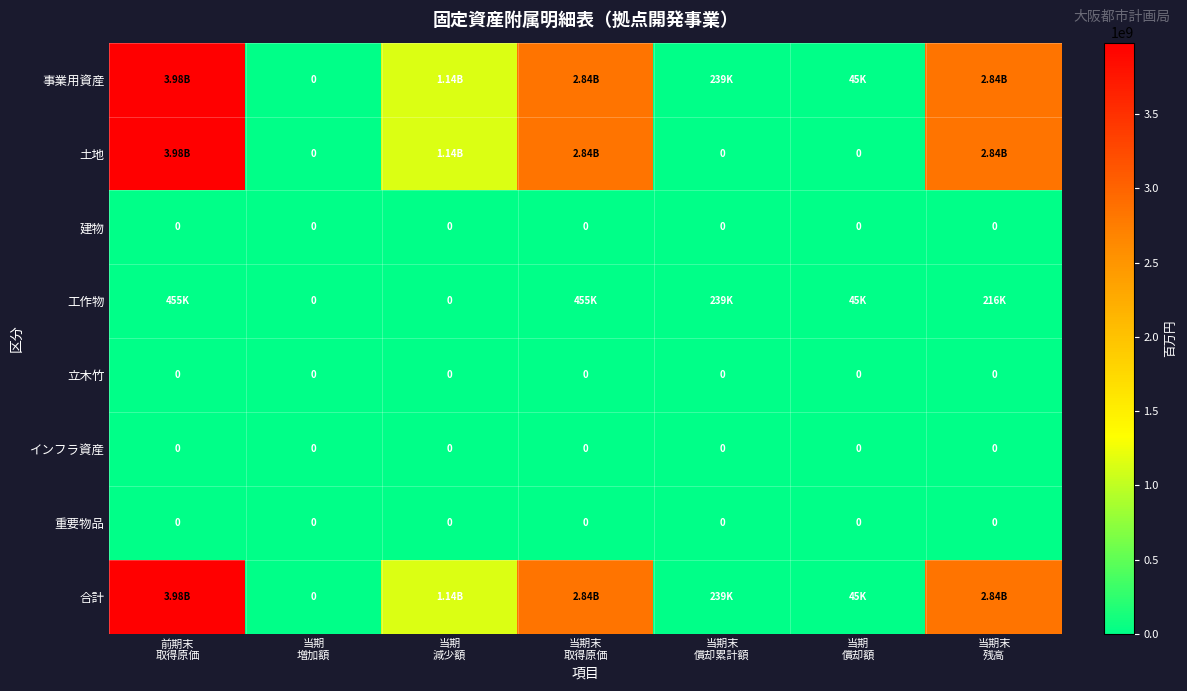

List the series in order of their peak value, lowest first.

建物, 立木竹, インフラ資産, 重要物品, 工作物, 土地, 事業用資産, 合計